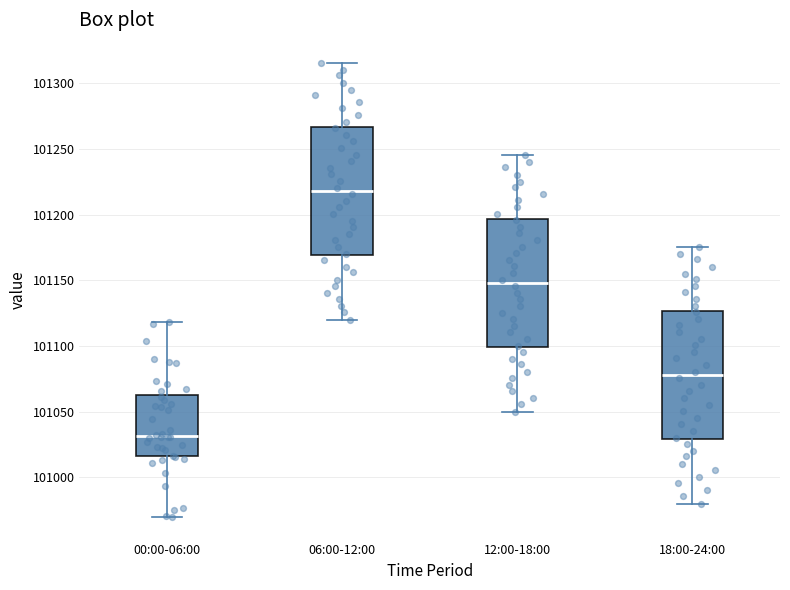

Reading left to right, read every box against the y-axis: the position of its median line, the range the box covers, and the ends of its whiskers. The values are not printed on the chart, so give them approximately, as read against the axis.

00:00-06:00: median 101030, box 101015 to 101060, whiskers 100970 to 101120
06:00-12:00: median 101220, box 101170 to 101265, whiskers 101120 to 101315
12:00-18:00: median 101150, box 101100 to 101195, whiskers 101050 to 101245
18:00-24:00: median 101080, box 101030 to 101125, whiskers 100980 to 101175